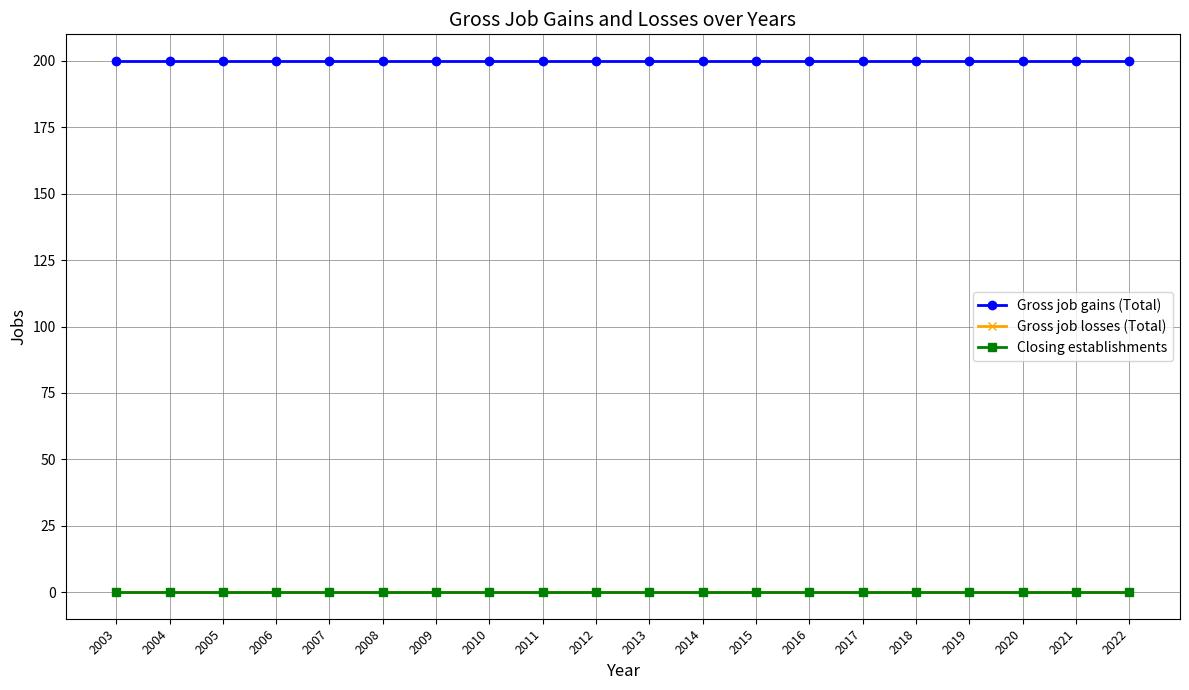

Is this an area chart (filled region under the line)?

No